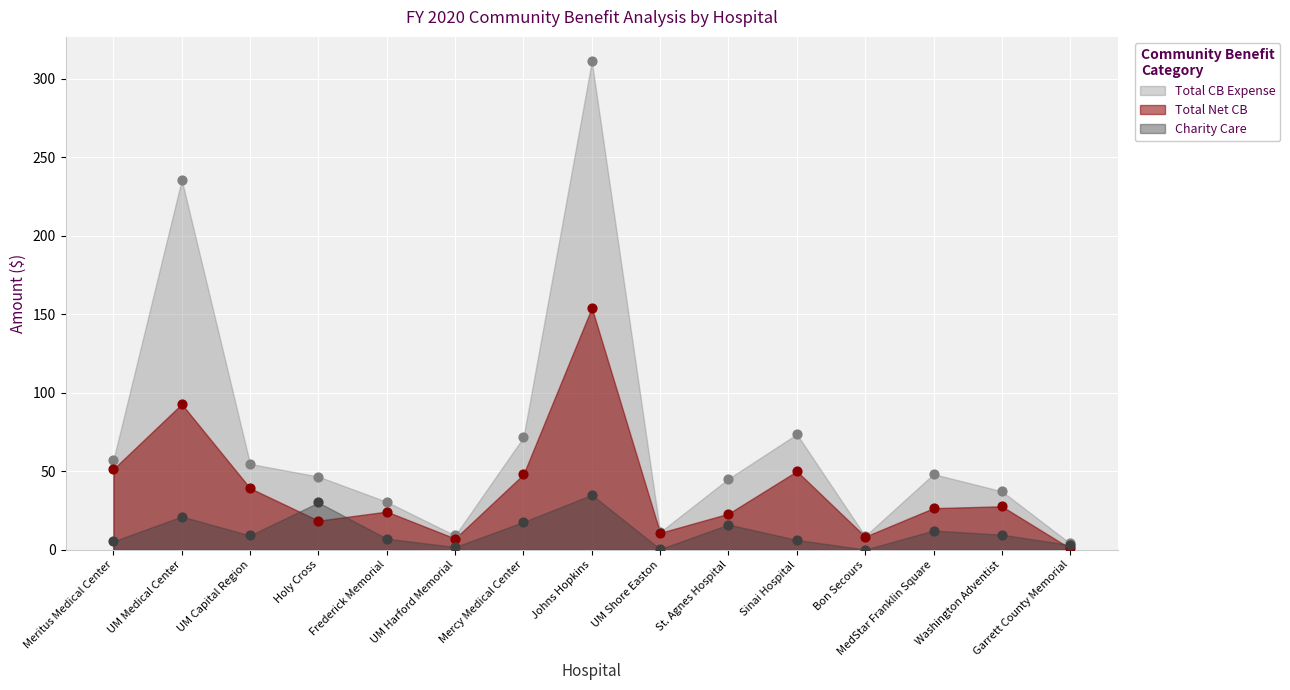

Is the value of Total Net CB at UM Medical Center greater than the value of Total CB Expense at Bon Secours?

Yes